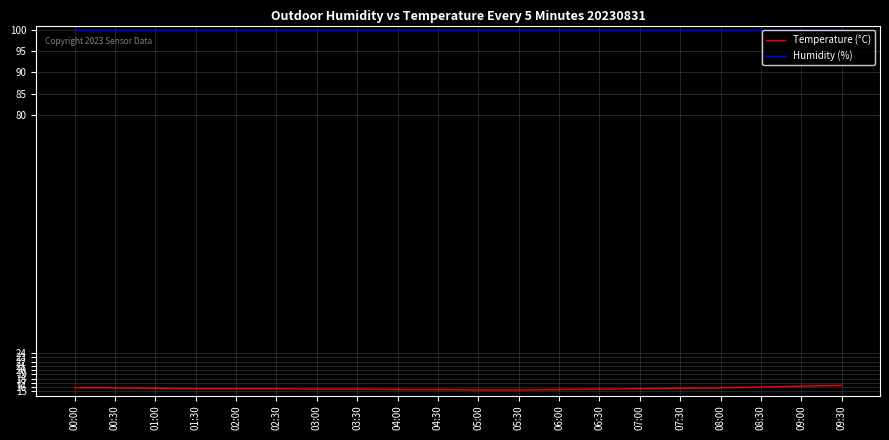

Does the chart display data point markers on the line(s)?

No